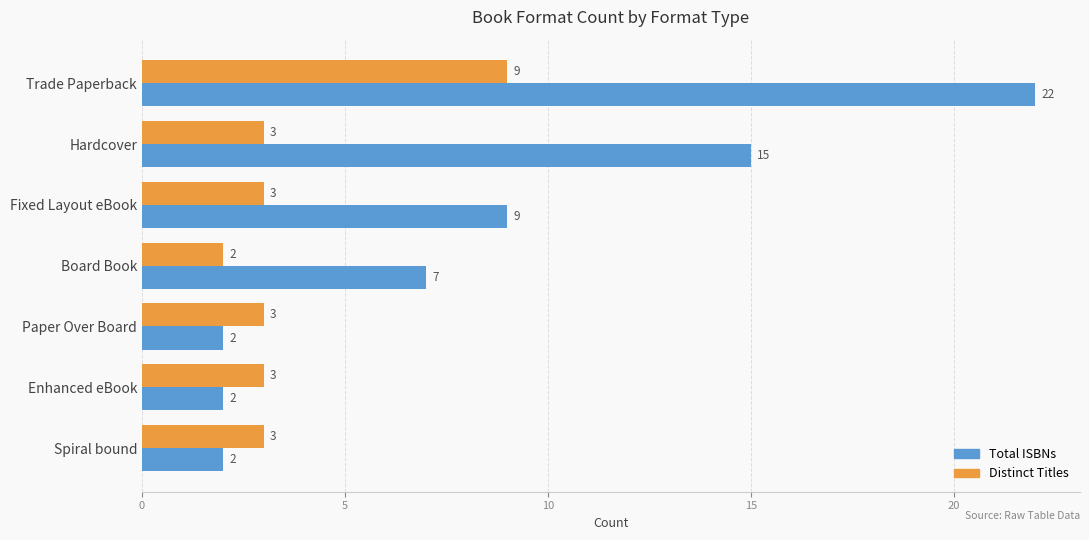

Rank the series by their average value, from highest to lowest.

Total ISBNs, Distinct Titles